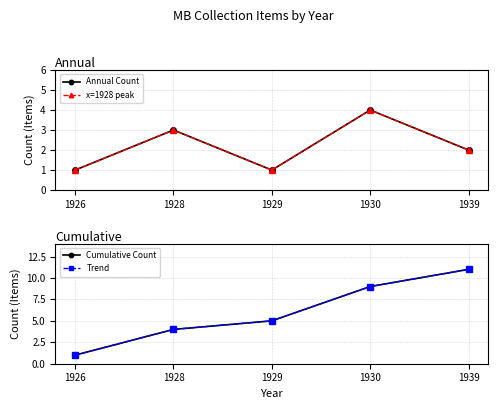

Reading right to left, what are all the values shown in this chart?

Annual Count: 2	4	1	3	1
x=1928 peak: 2	4	1	3	1
Cumulative Count: 11	9	5	4	1
Trend: 11	9	5	4	1